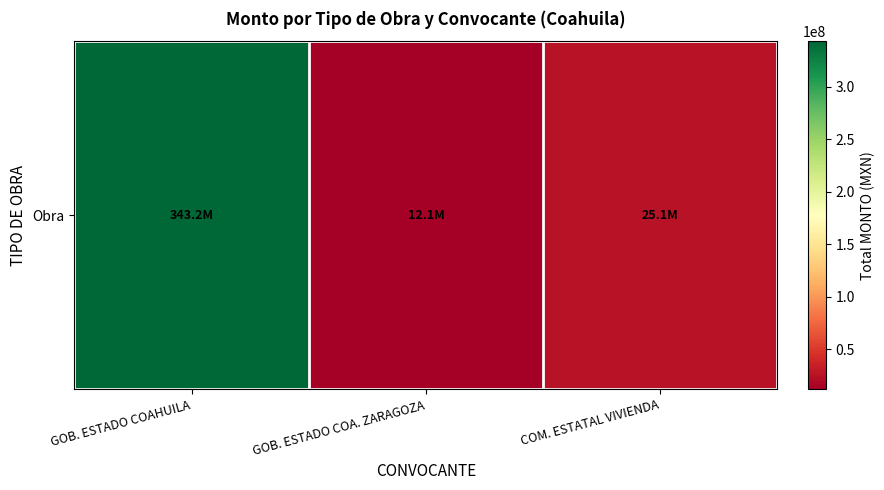

What is the difference between the values at GOB. ESTADO COAHUILA and GOB. ESTADO COA. ZARAGOZA?

331104383.8